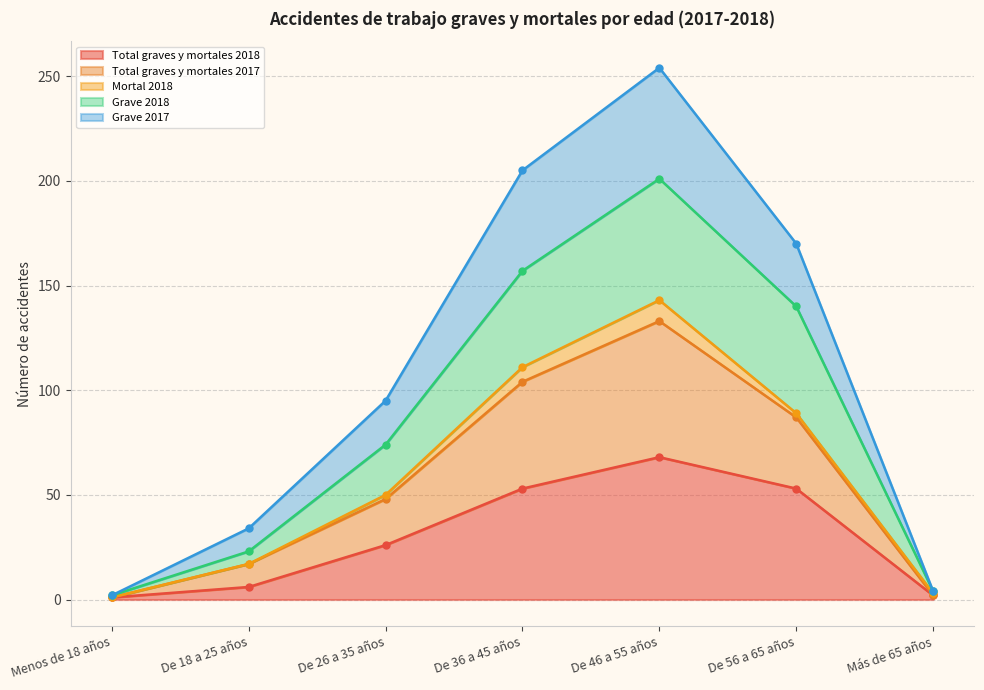

Does the chart display data point markers on the line(s)?

Yes